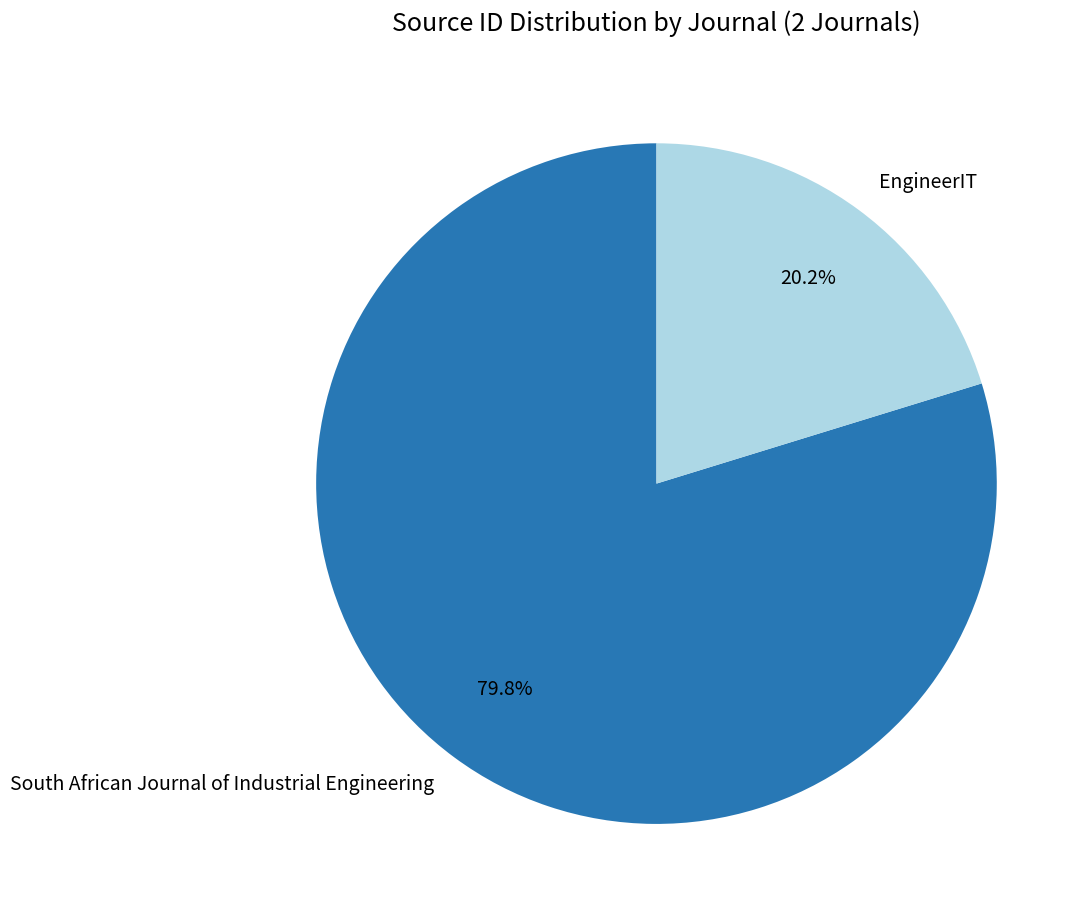

Combined, what portion of the pie is South African Journal of Industrial Engineering and EngineerIT?

100.0%